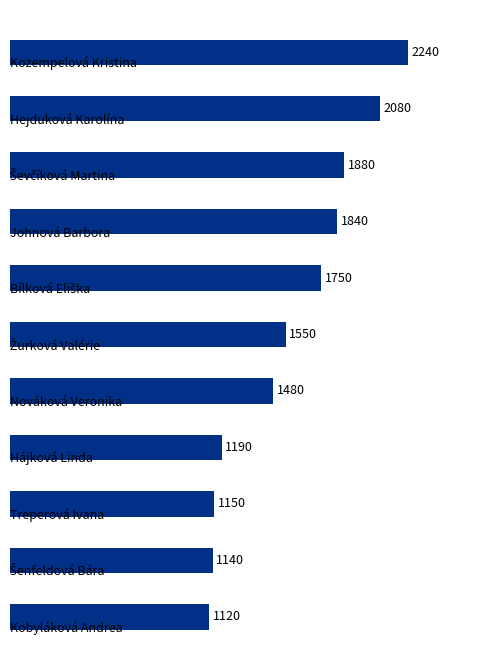

What is the maximum value shown in the chart?

2240